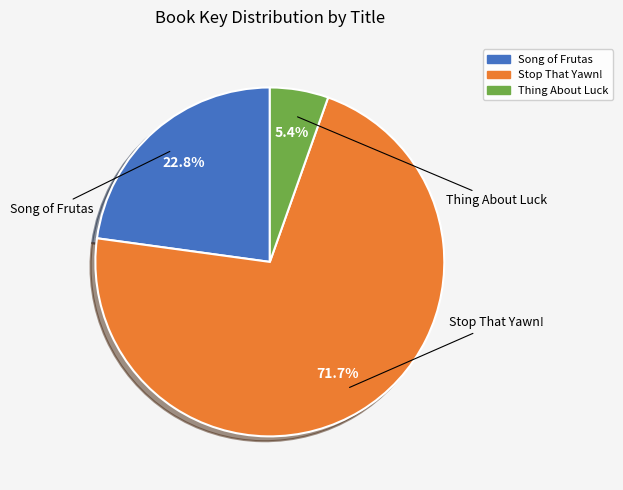

To the nearest percent, what is the average slice percentage?

33%